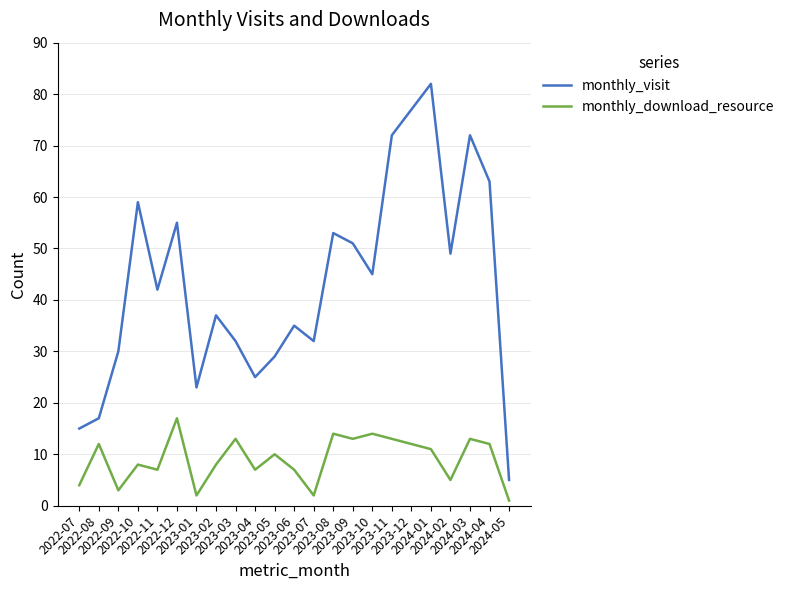

True or false: monthly_visit and monthly_download_resource intersect in this chart.

False